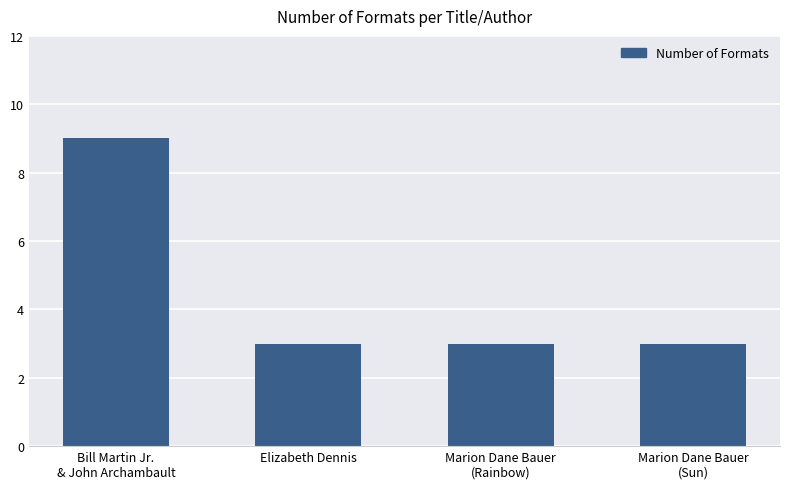

True or false: the data shows 2 at Bill Martin Jr.
& John Archambault.

False